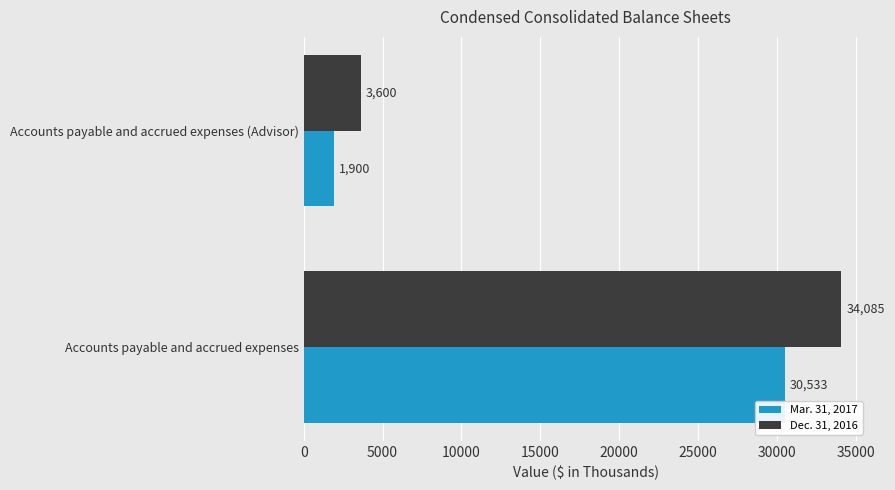

What is the spread (max minus min) of values at Accounts payable and accrued expenses?

3552